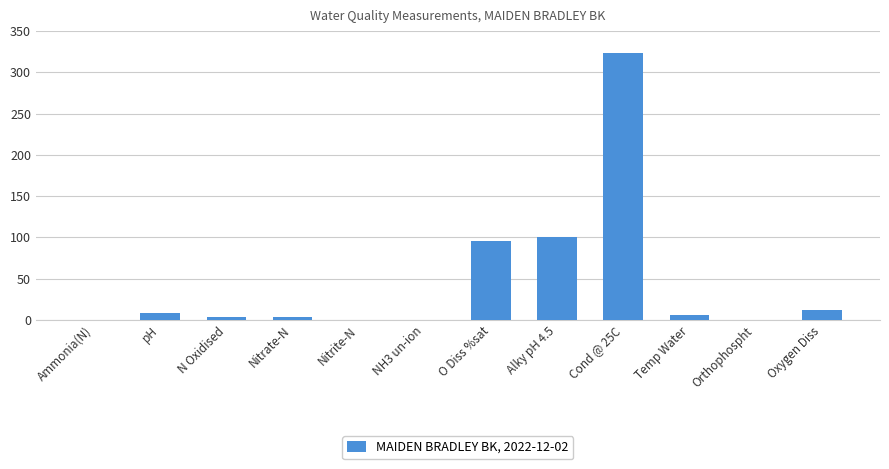

What is the sum of all values?

551.1